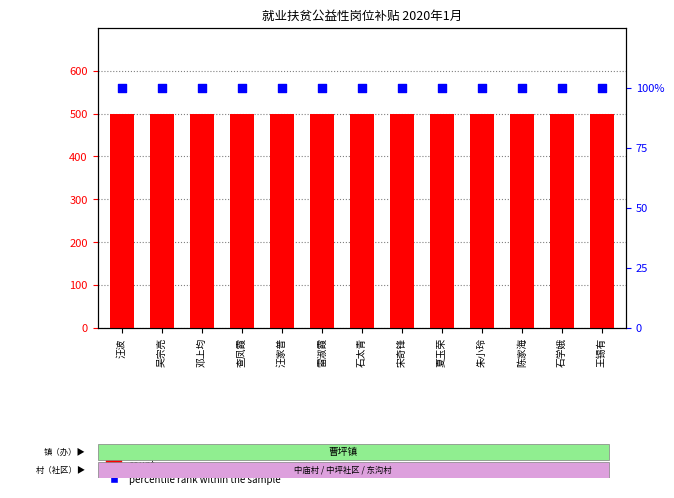

Which series has the widest spread of Y values?

count